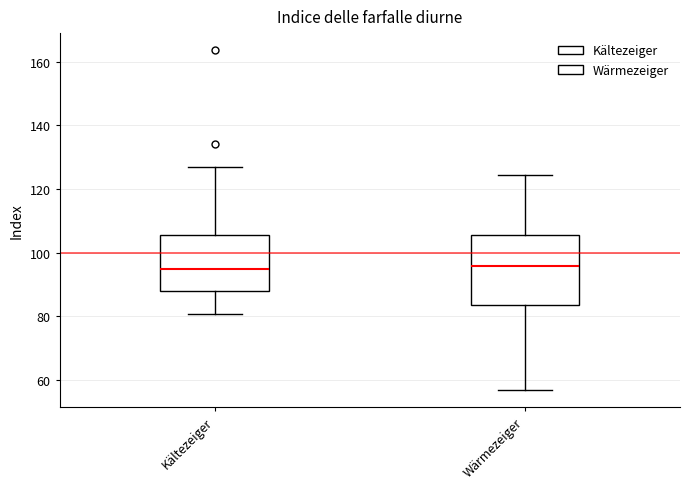

Reading left to right, read every box against the y-axis: the position of its median line, the range the box covers, and the ends of its whiskers. The values are not printed on the chart, so give them approximately, as read against the axis.

Kältezeiger: median 96, box 88 to 106, whiskers 80 to 126
Wärmezeiger: median 96, box 84 to 106, whiskers 56 to 124